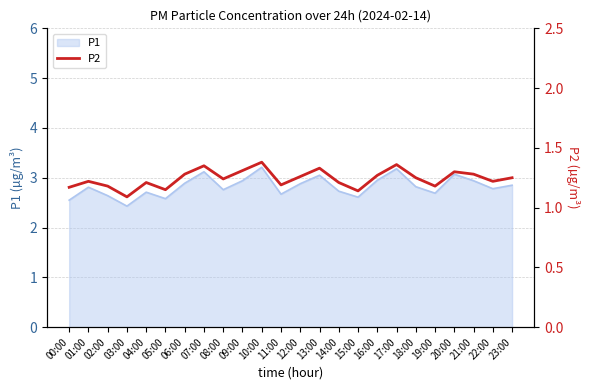

Between 22:00 and 21:00, which is larger?

21:00